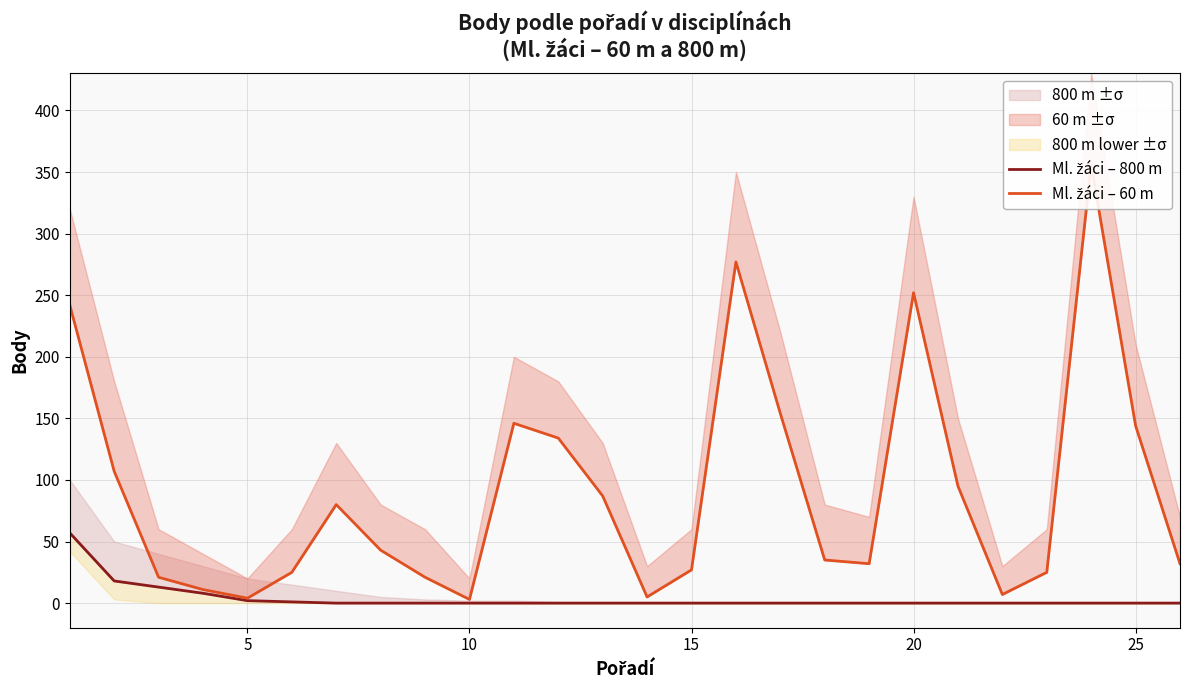

List the series in order of their peak value, highest first.

Ml. žáci – 60 m, Ml. žáci – 800 m